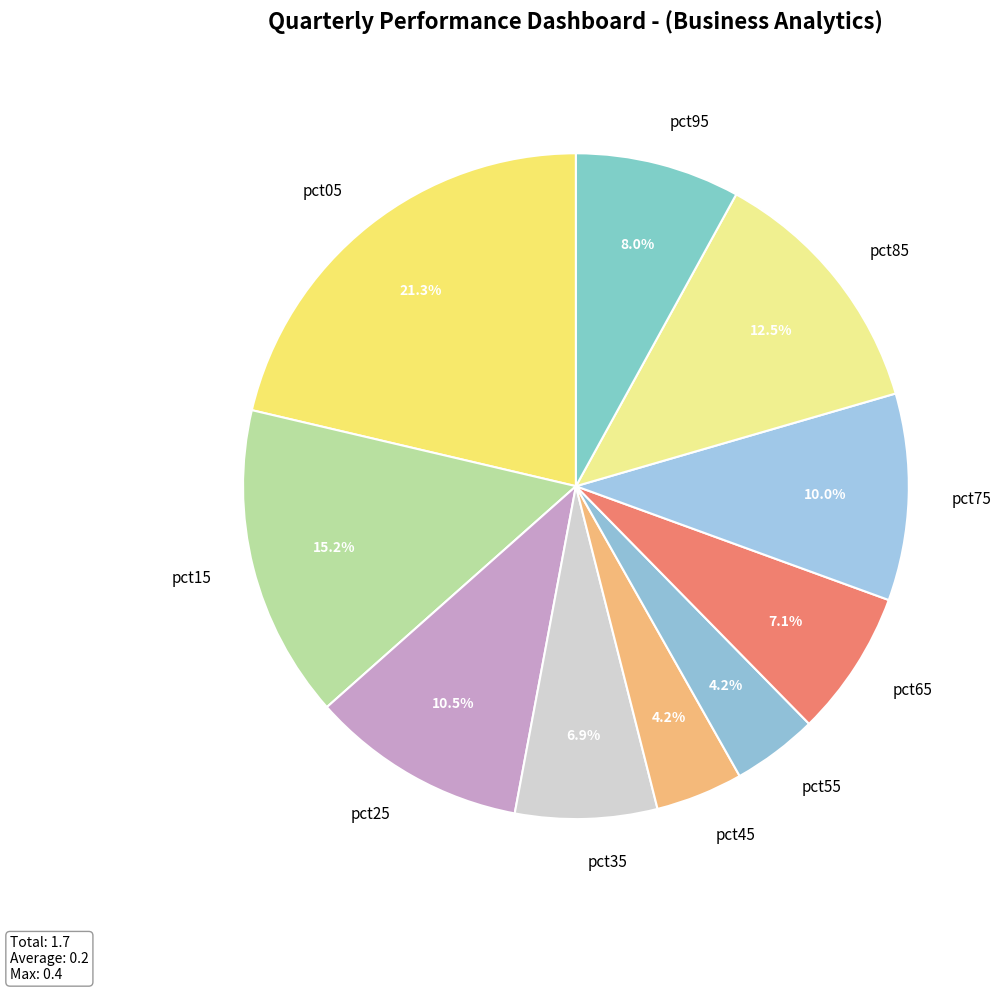

Which slice is the largest?

pct05